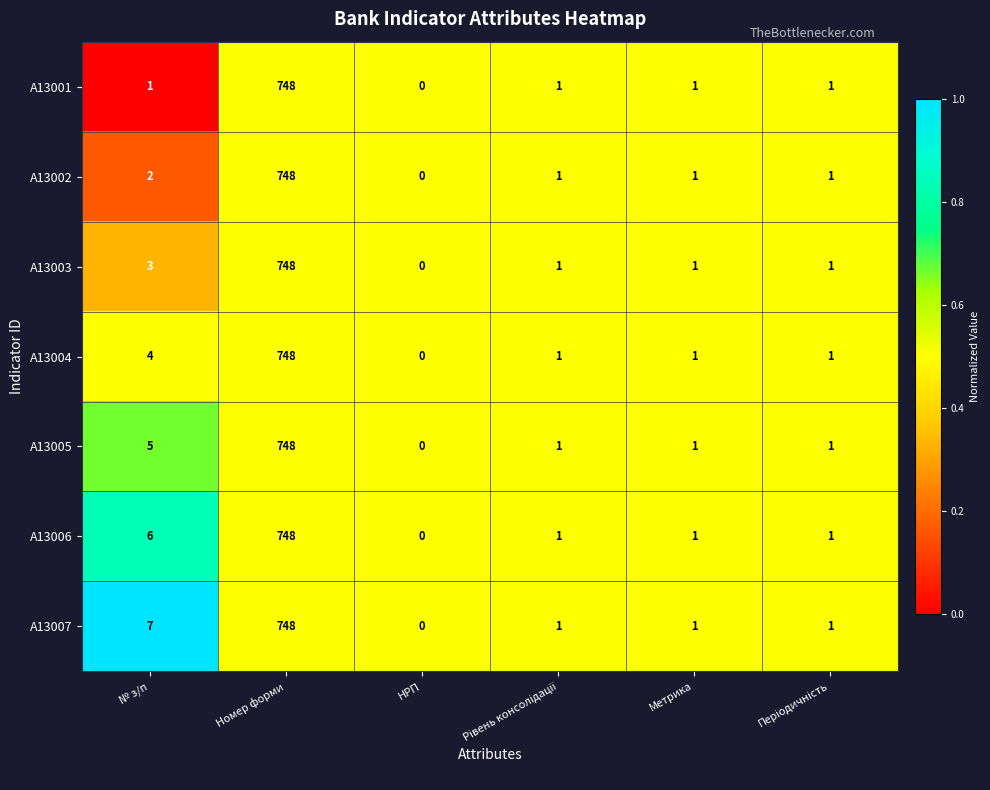

What is the total value across all series at Метрика?

7